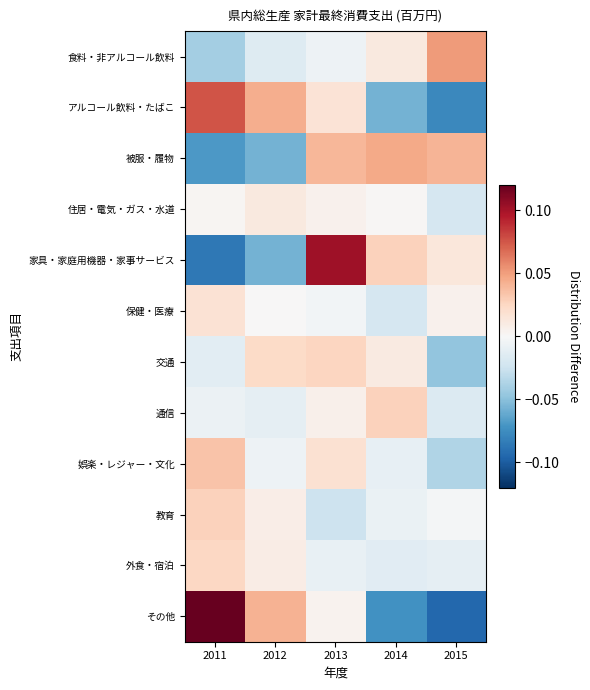

At which category does the chart reach its peak across all series?

2011